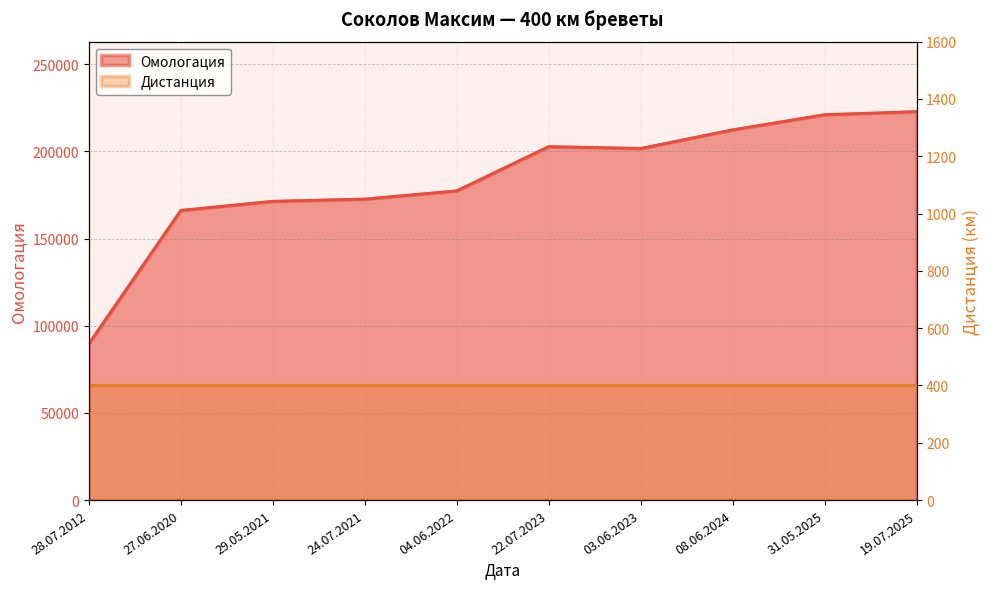

Is it true that the value at 04.06.2022 is 90276?

False